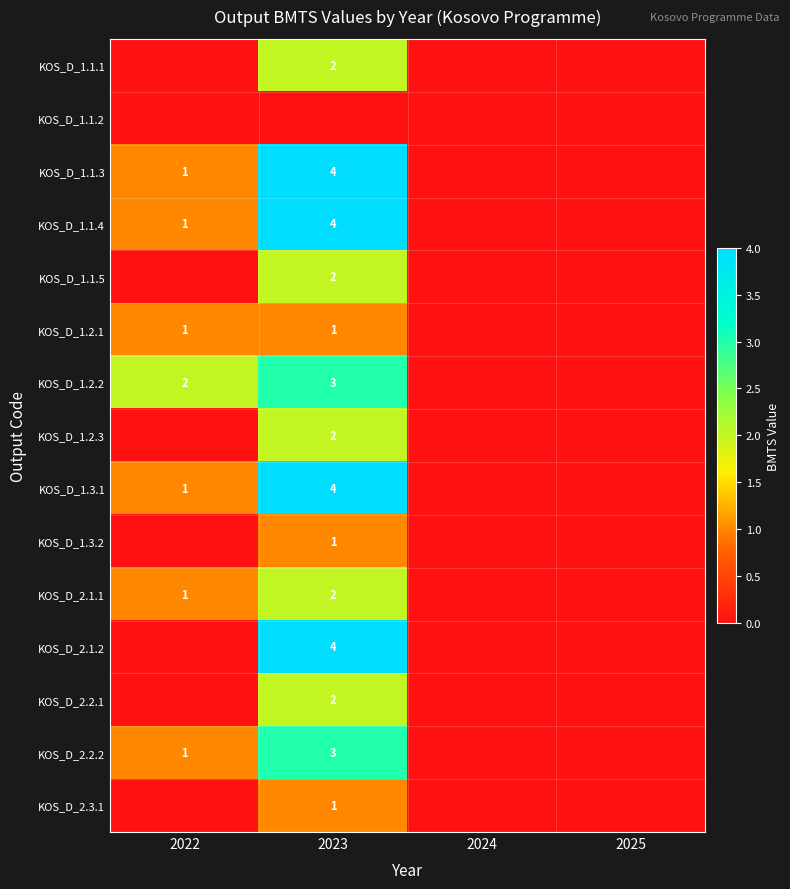

The KOS_D_2.1.1 series shows 2 at 2023. True or false?

True